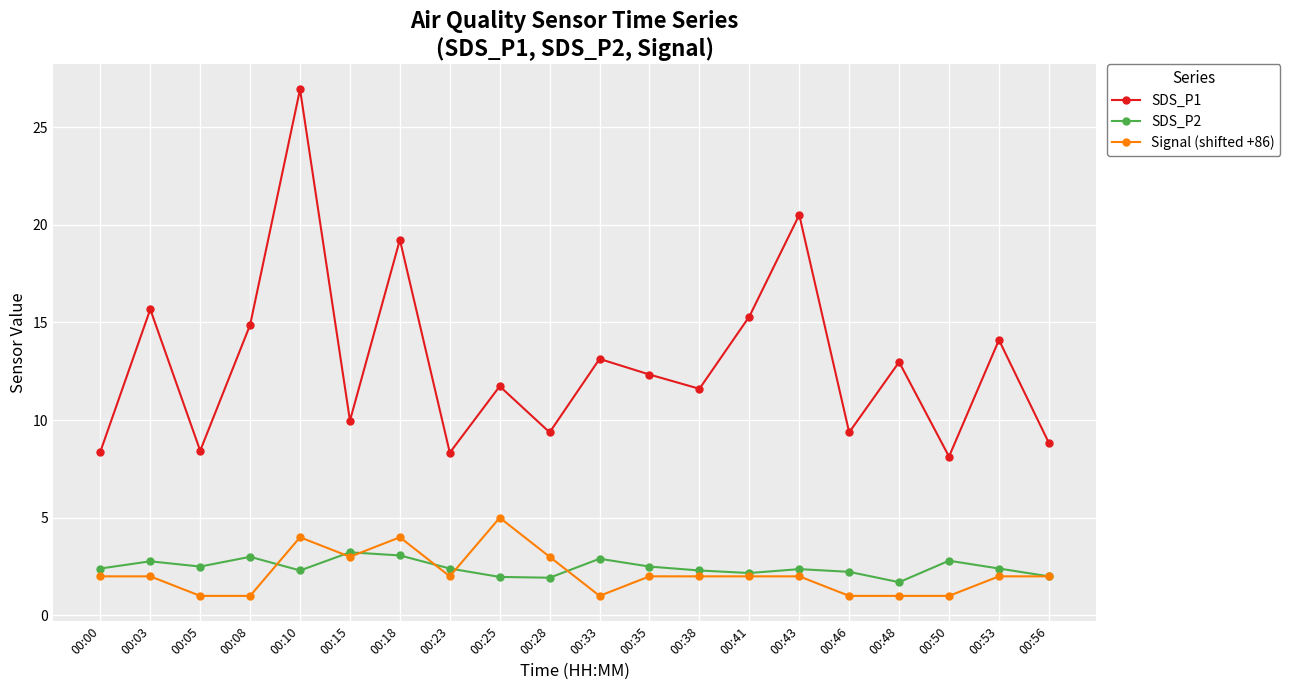

Is it true that SDS_P1 equals 11.7 at 00:25?

True